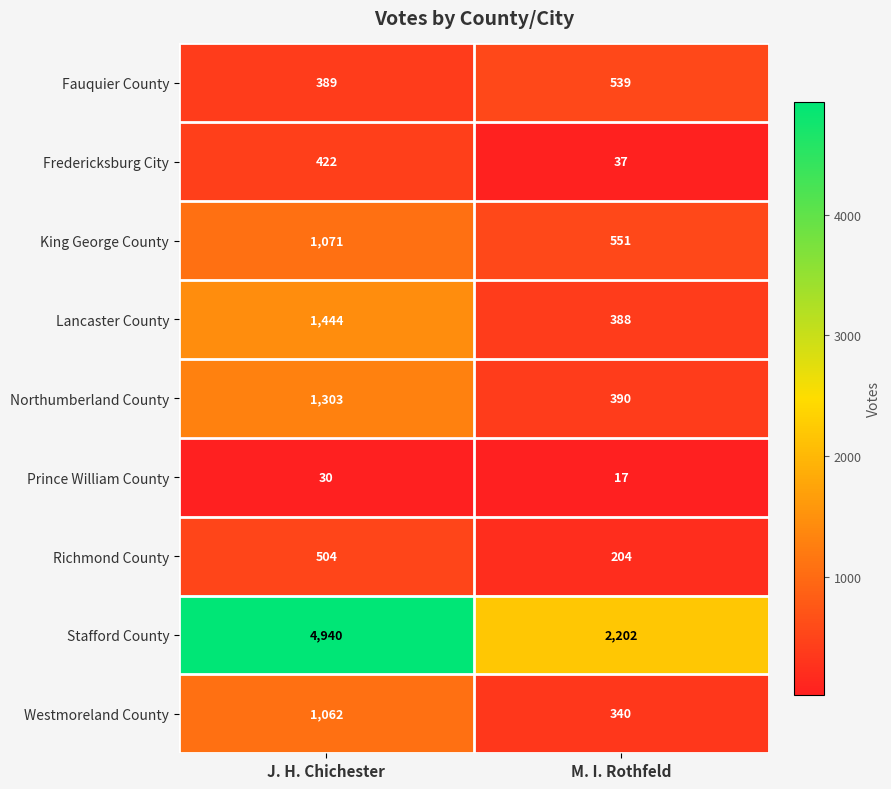

What is the difference between the maximum and minimum values in the Fauquier County series?

150